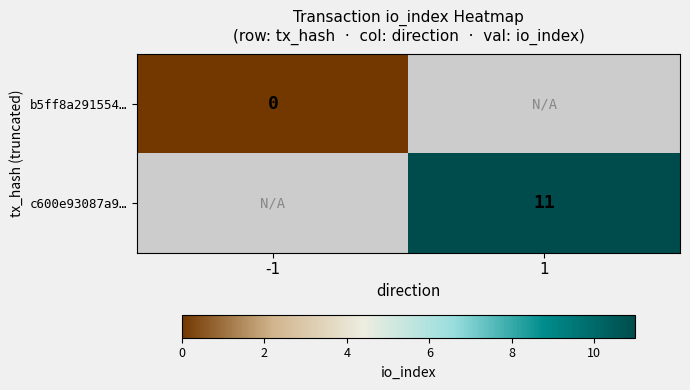

Which label corresponds to the smallest value in the chart?

-1